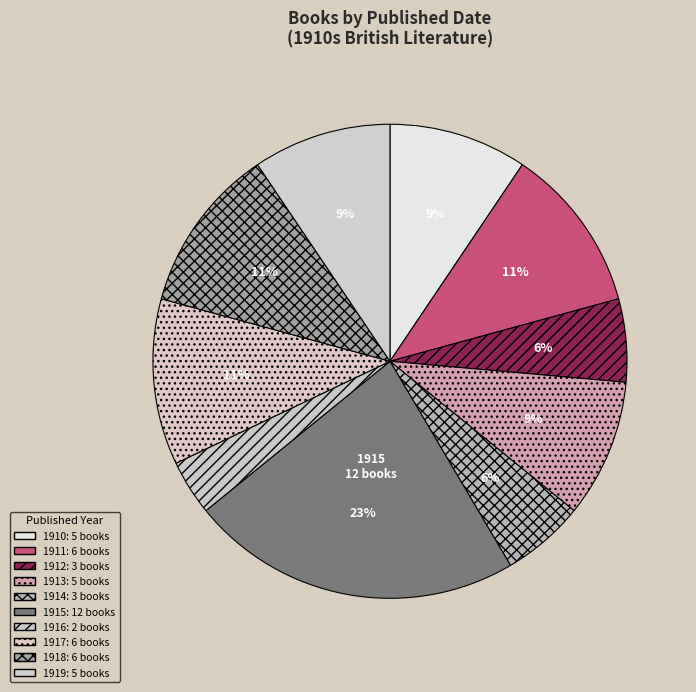

Rank the categories by value from highest to lowest.

1915, 1911, 1917, 1918, 1910, 1913, 1919, 1912, 1914, 1916